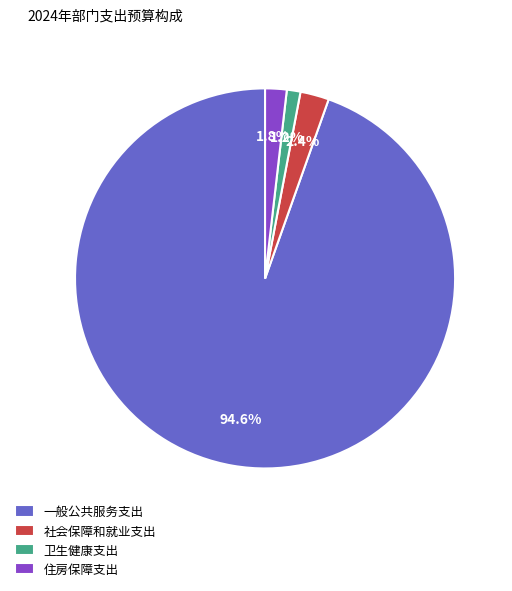

Is it true that 卫生健康支出 is 1% of the pie?

True